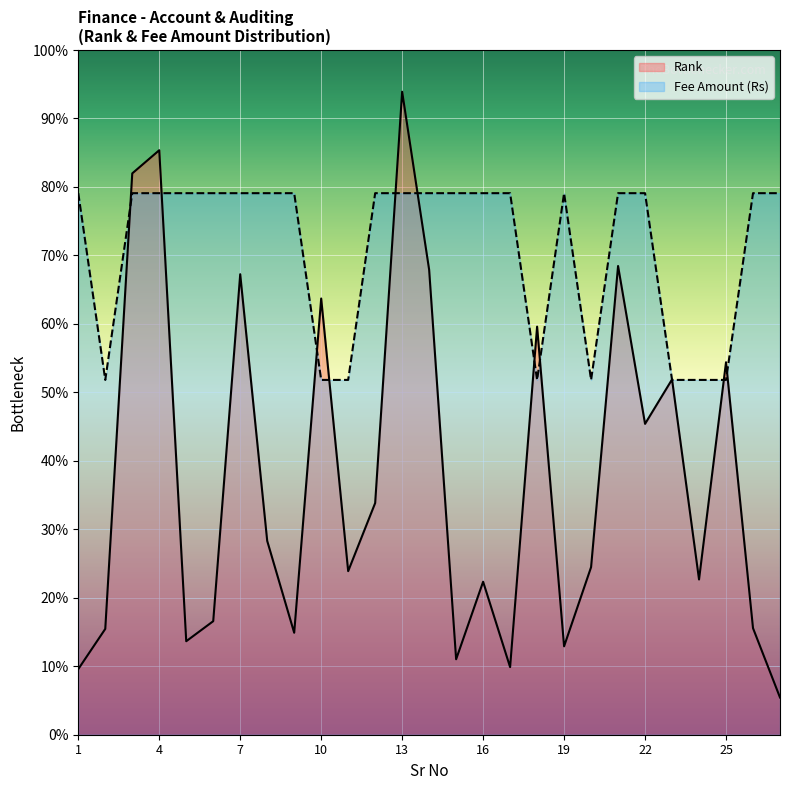

Read the Rank value at 20, to the nearest 50.

3750